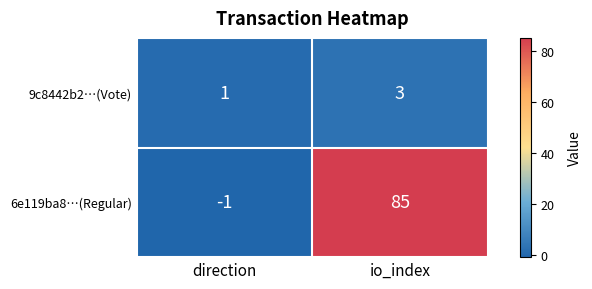

What is the sum of the 6e119ba8…(Regular) values at direction and io_index?

84